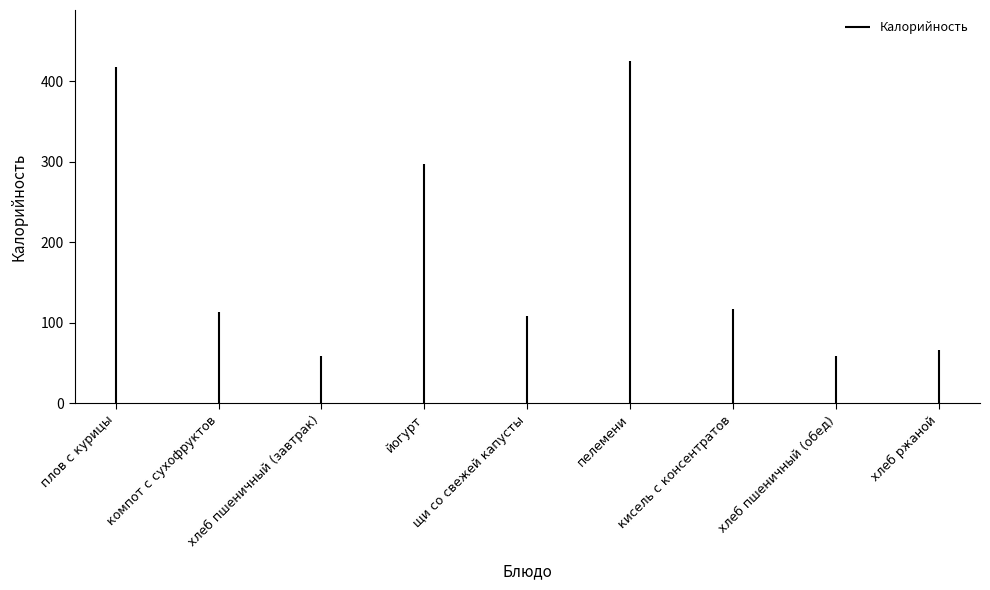

Is it true that the value at плов с курицы is -129?

False